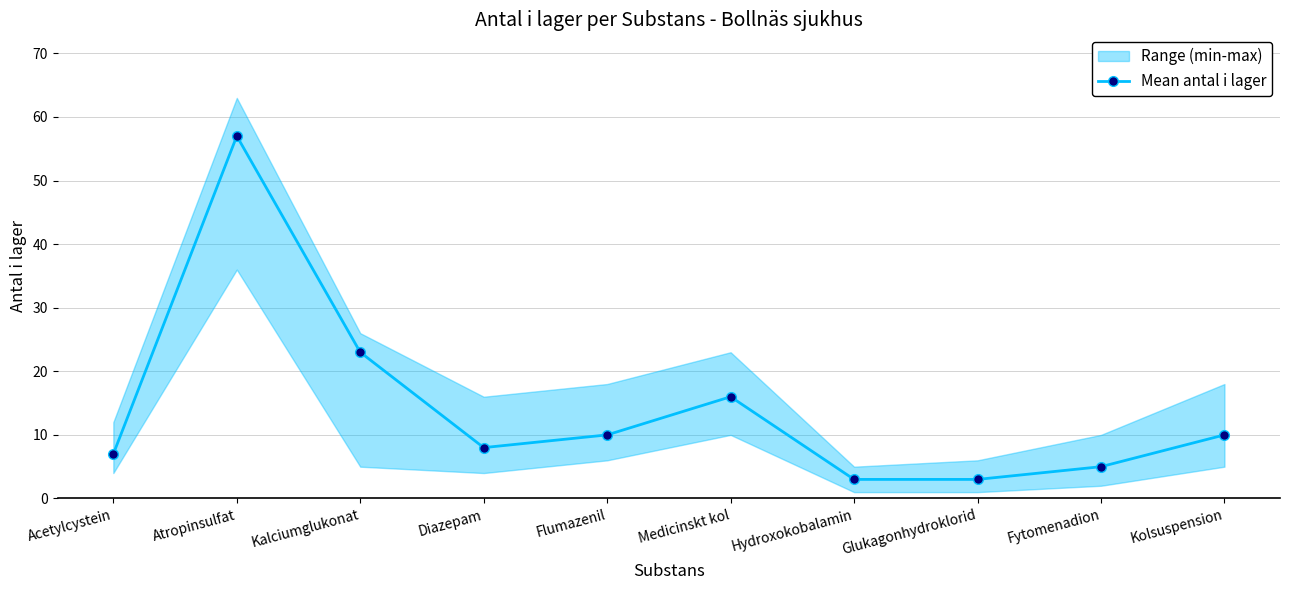

What is the label of the 7th point from the left?

Hydroxokobalamin